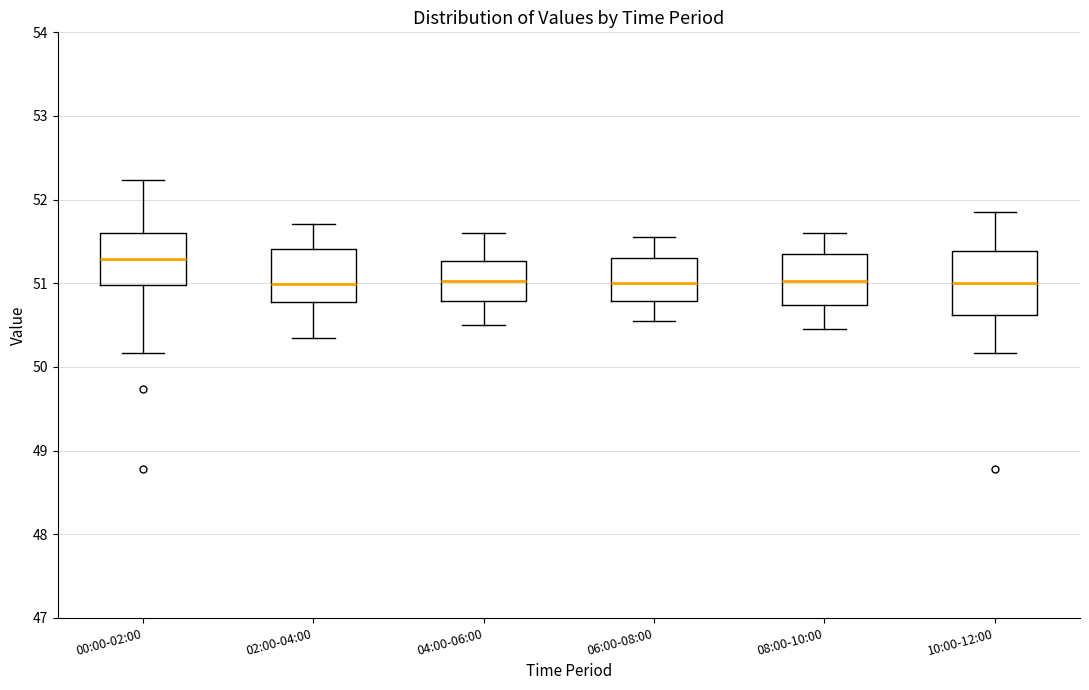

Where does the upper whisker of the box for 00:00-02:00 end on the y-axis? The values are not printed on the chart, so give them approximately, as read against the axis.

52.2